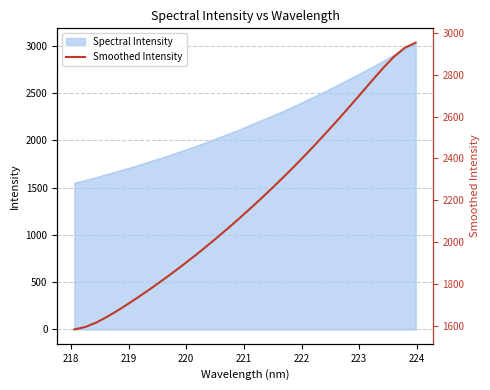

True or false: the data shows 1206.0 at 23.

False